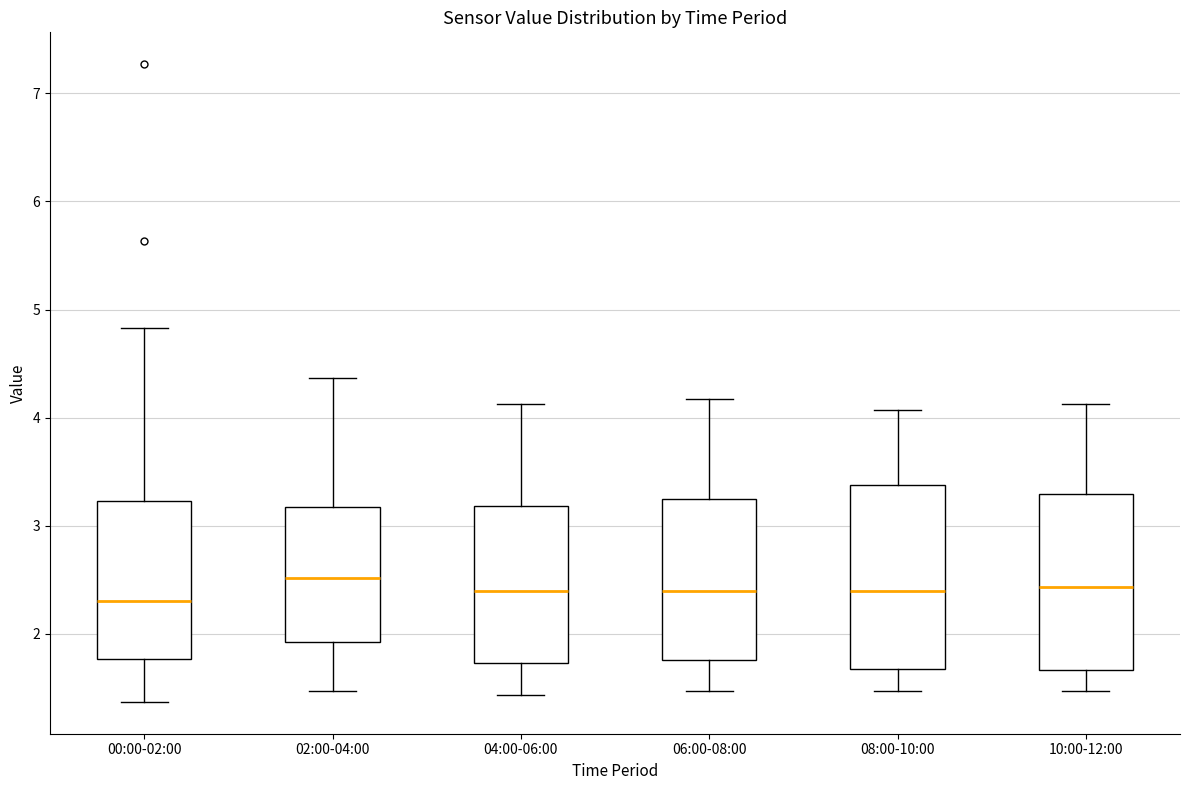

Which box has the lowest median line?

00:00-02:00